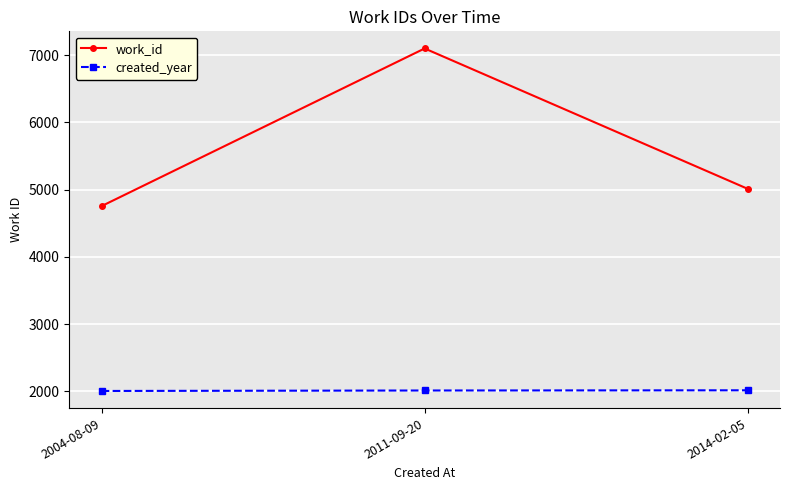

How many data points in work_id are less than 5011?

1